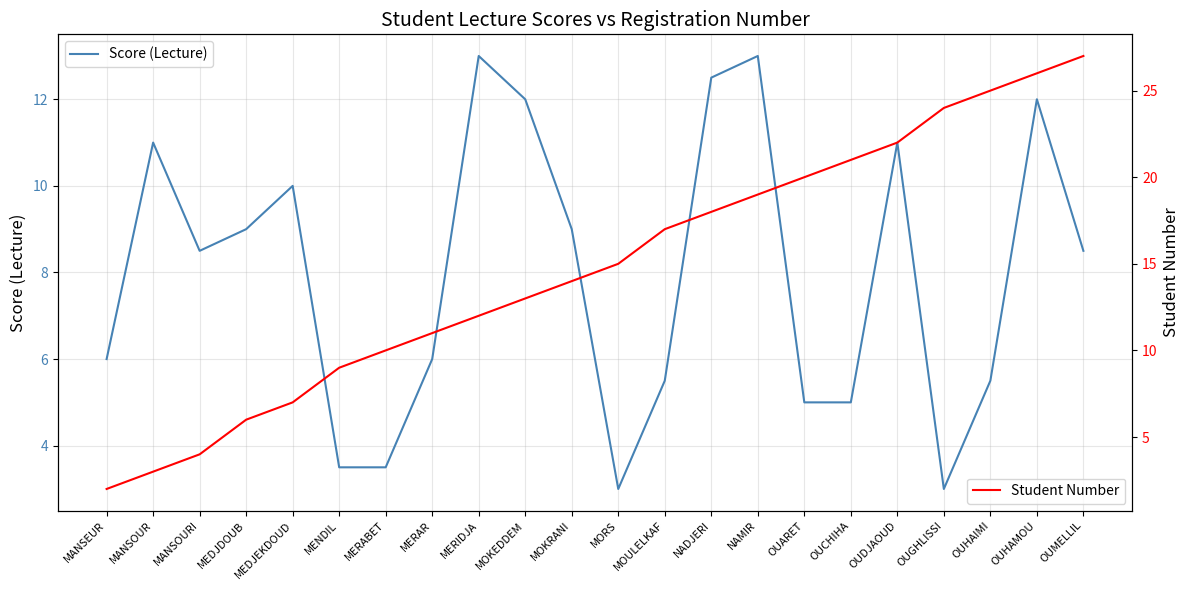

What is the difference between the maximum and minimum values in the Student Number series?

25